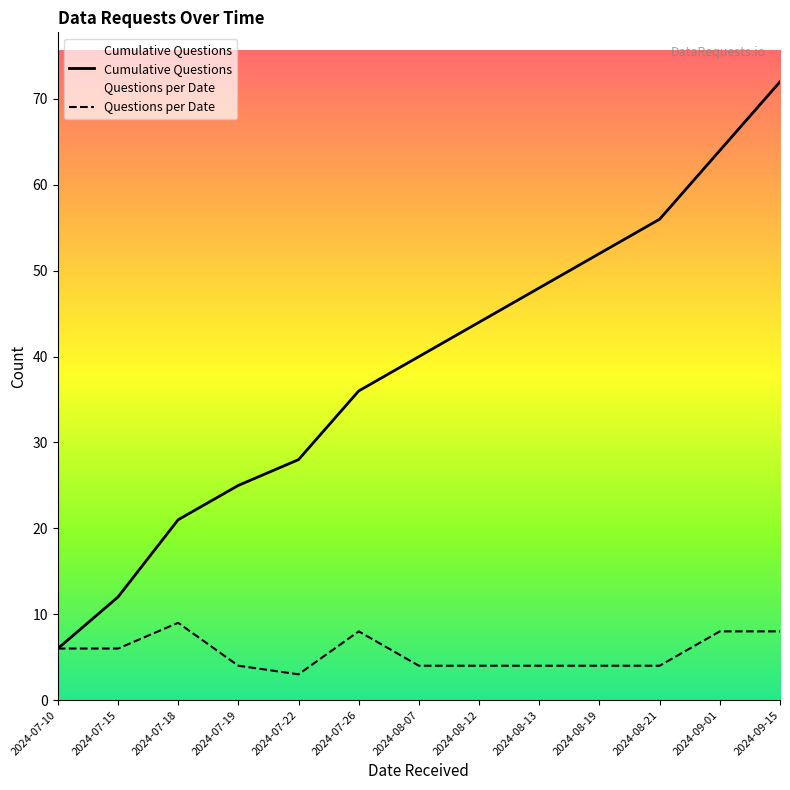

What is the label of the 12th point from the right?

2024-07-15